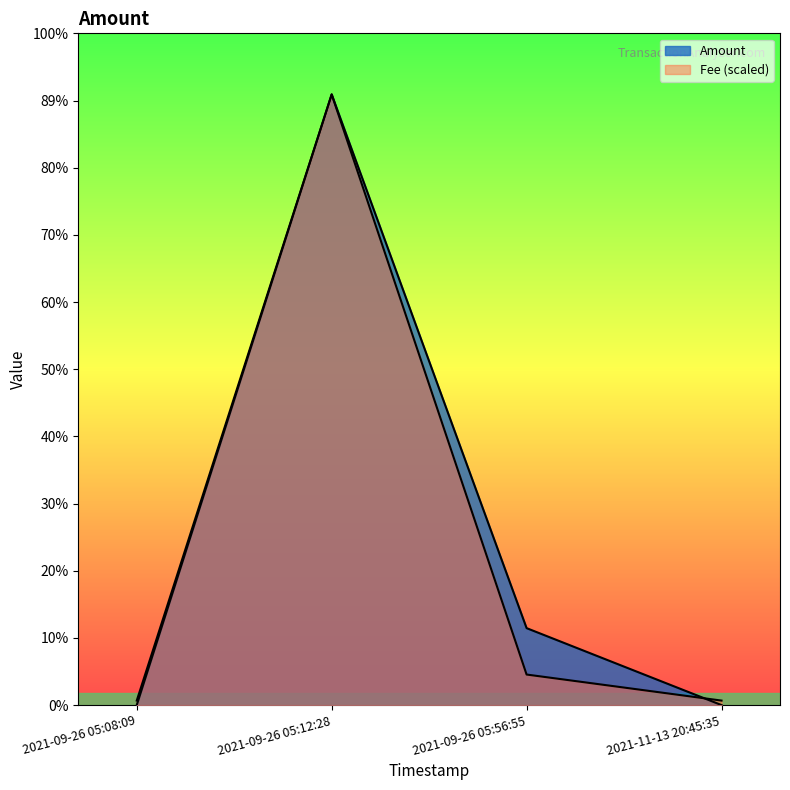

List the labels in order of Amount value, smallest first.

2021-11-13 20:45:35, 2021-09-26 05:08:09, 2021-09-26 05:56:55, 2021-09-26 05:12:28